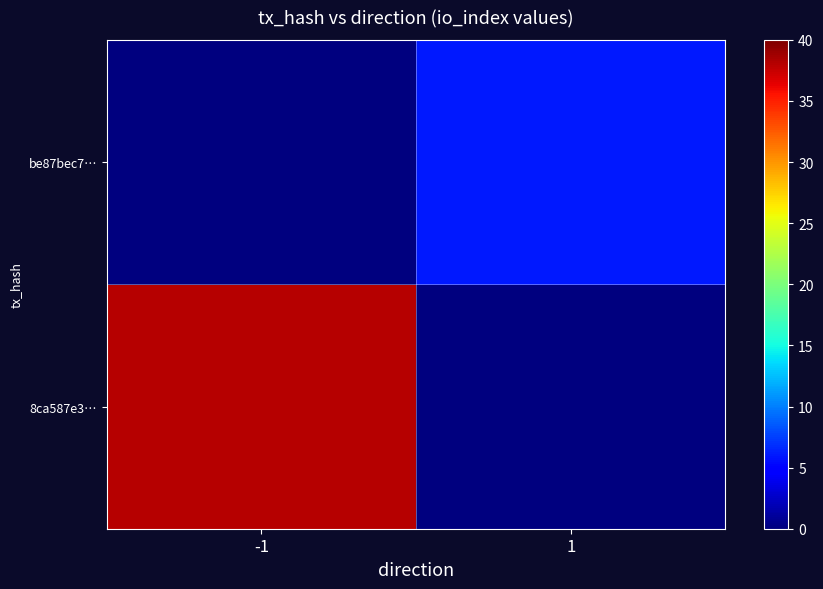

List the series in order of their overall mean, highest first.

8ca587e3…, be87bec7…